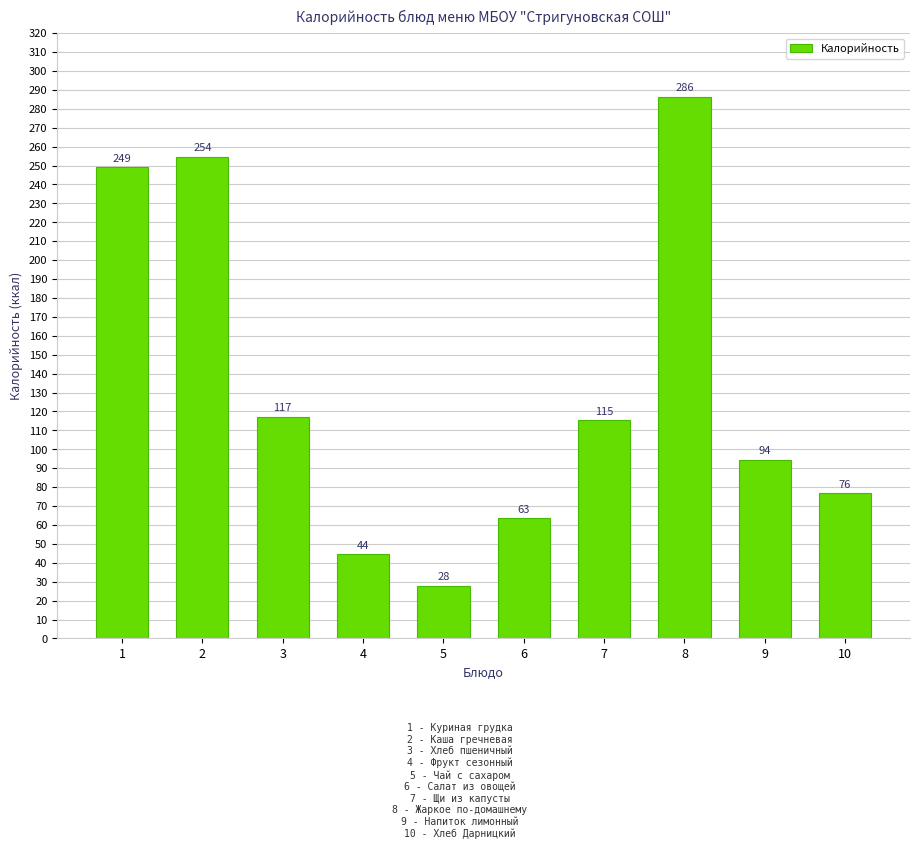

At which label is the value closest to 157?

3